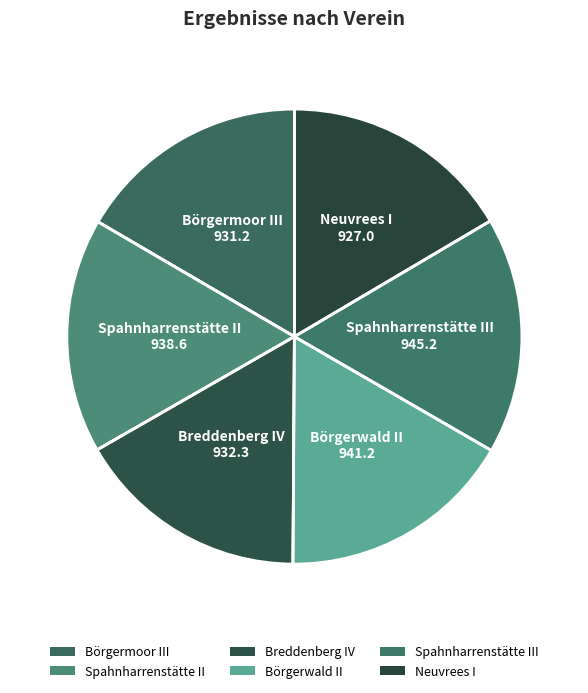

Is it true that Breddenberg IV is 11% of the pie?

False